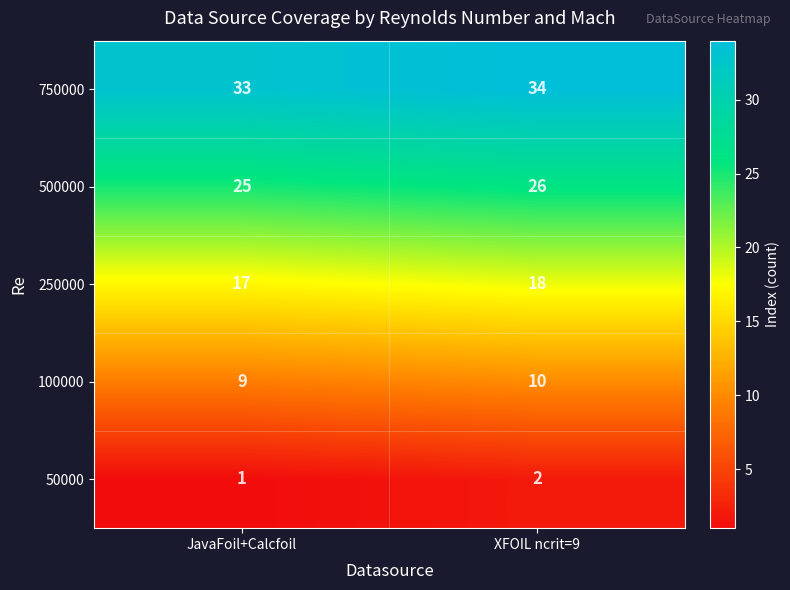

What is the sum of the 500000 values at XFOIL ncrit=9 and JavaFoil+Calcfoil?

51